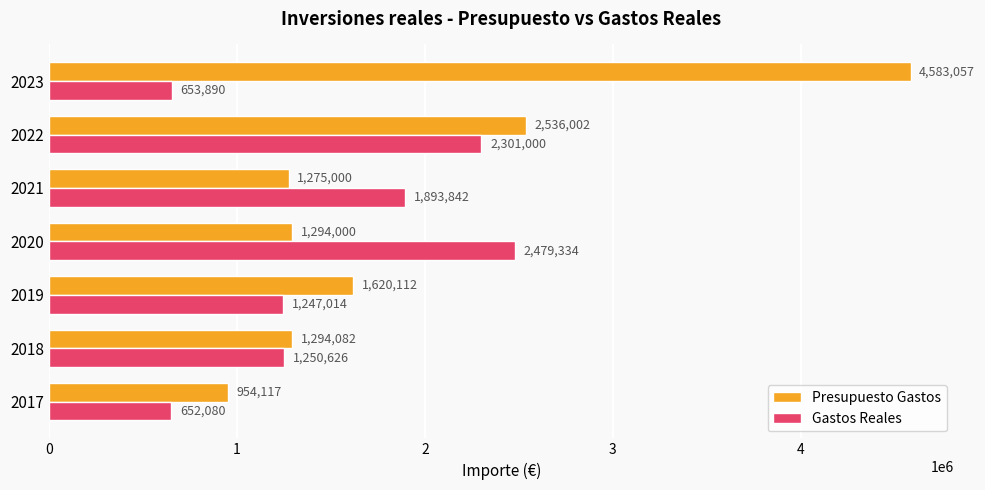

What is the difference between the maximum and second lowest values in the Gastos Reales series?

1825443.9